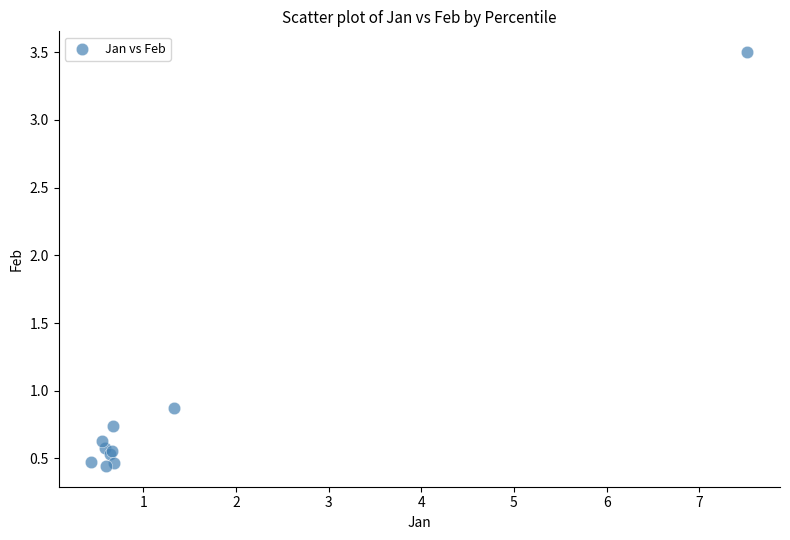

What Y value in the scatter plot is closest to 1?

0.9